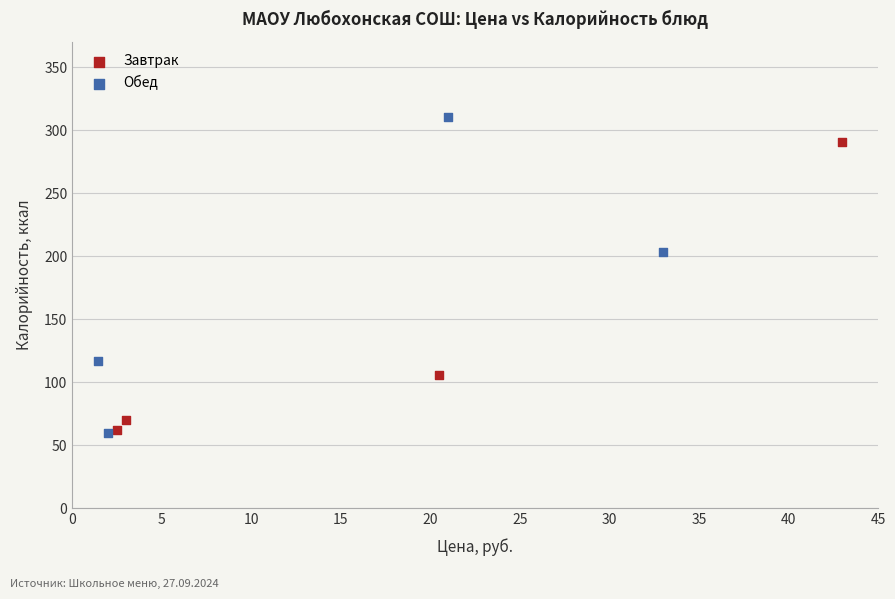

Which series reaches the maximum Y coordinate?

Обед